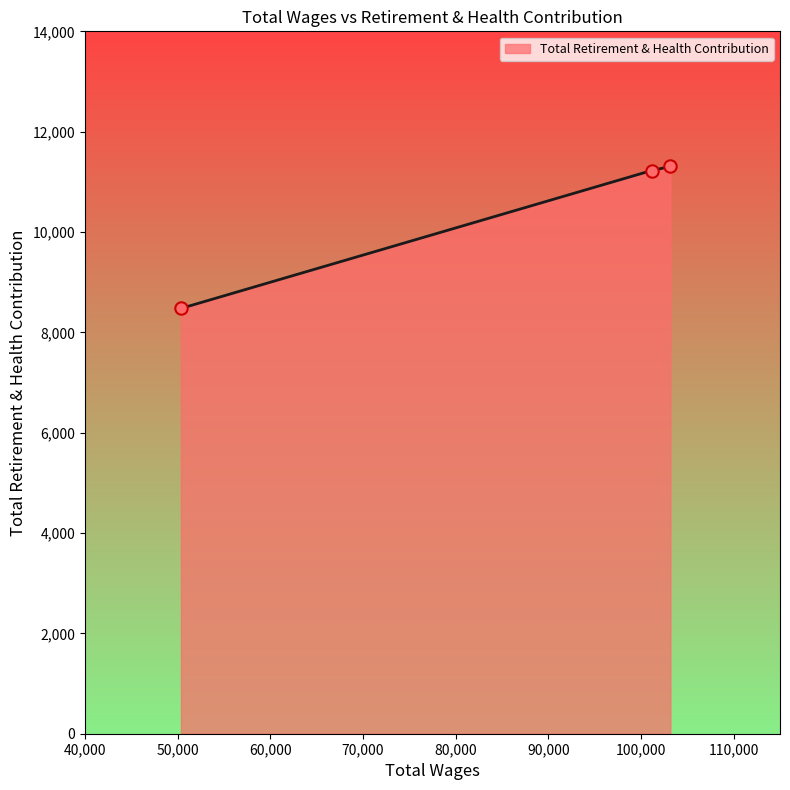

What is the difference between the maximum and minimum values?

2829